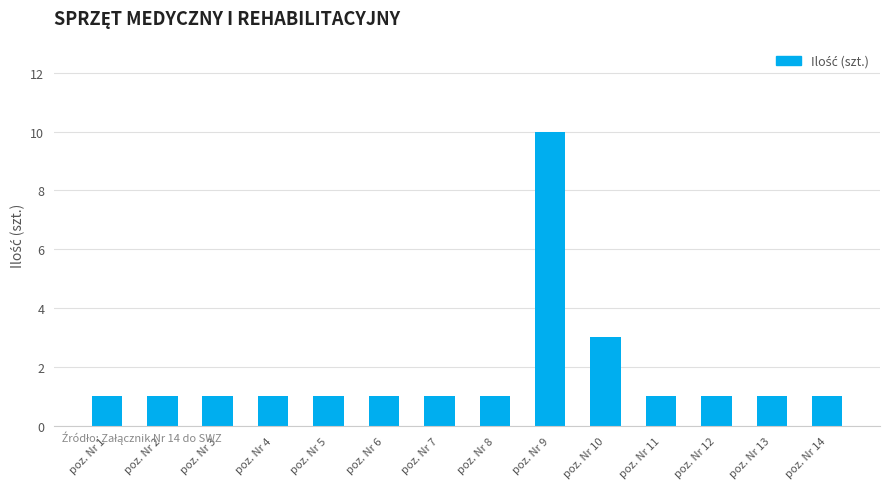

What is the difference between the second highest and minimum values?

2